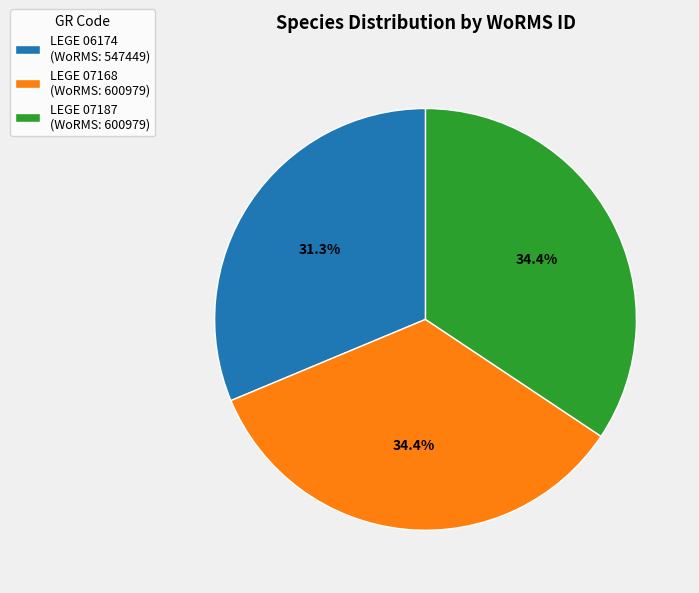

Count the number of slices in the pie.

3